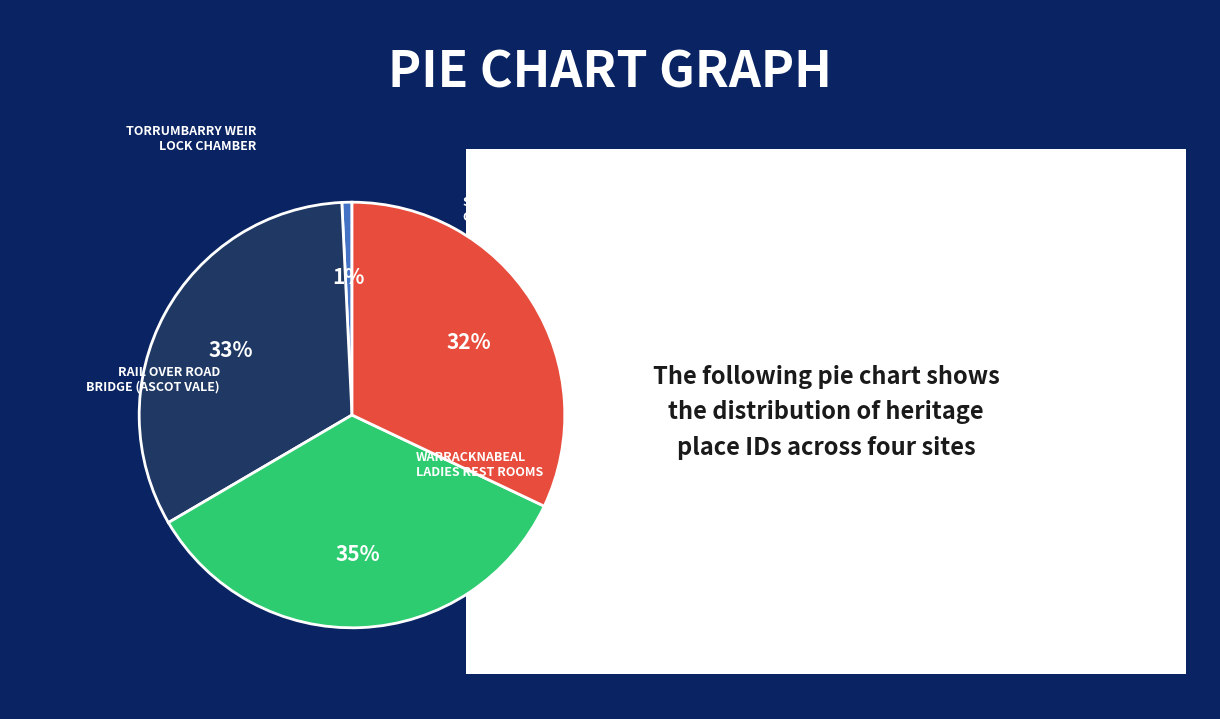

To the nearest percent, what is the average slice percentage?

25%